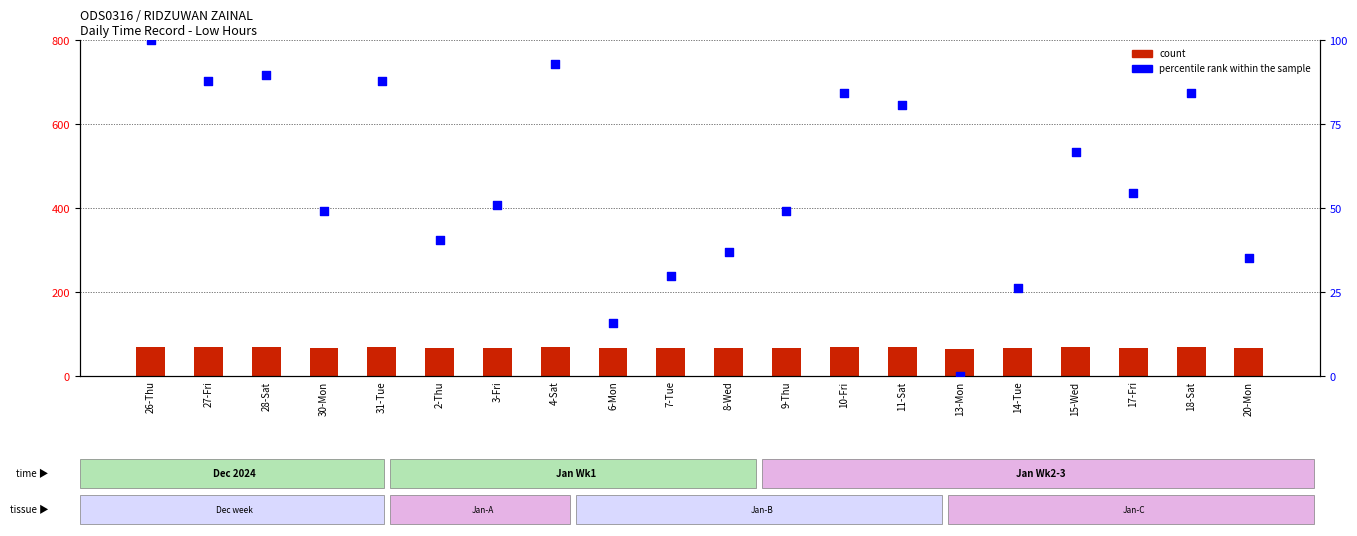

What are all the series names shown in the legend?

count, percentile rank within the sample